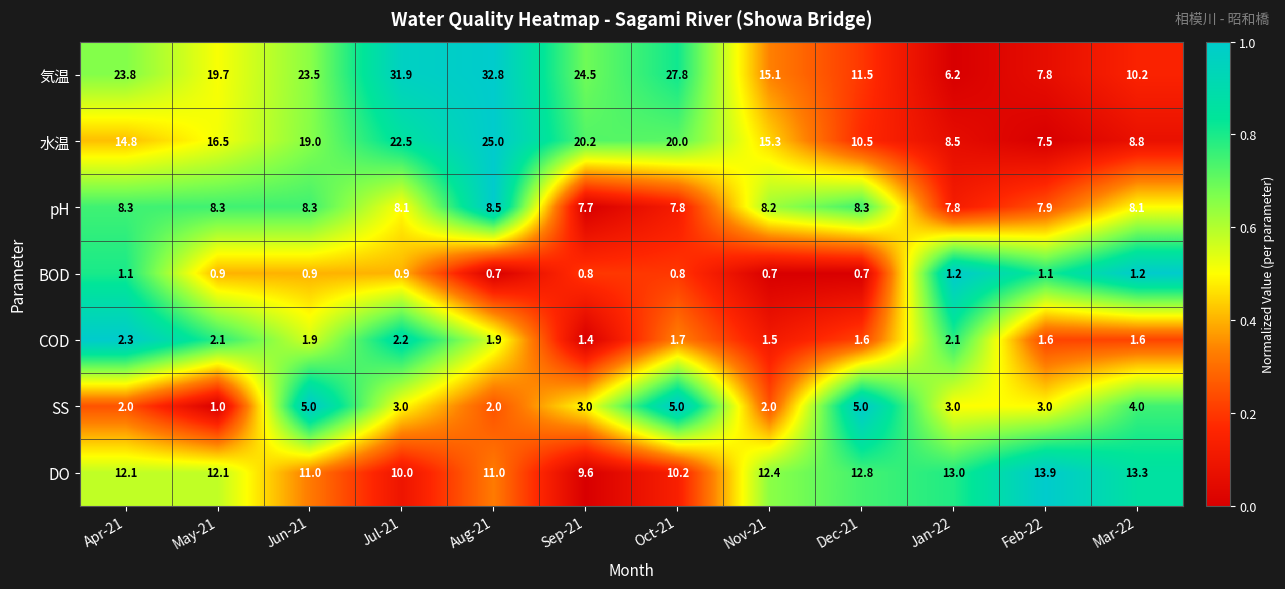

How many SS values are between 2 and 5?

11